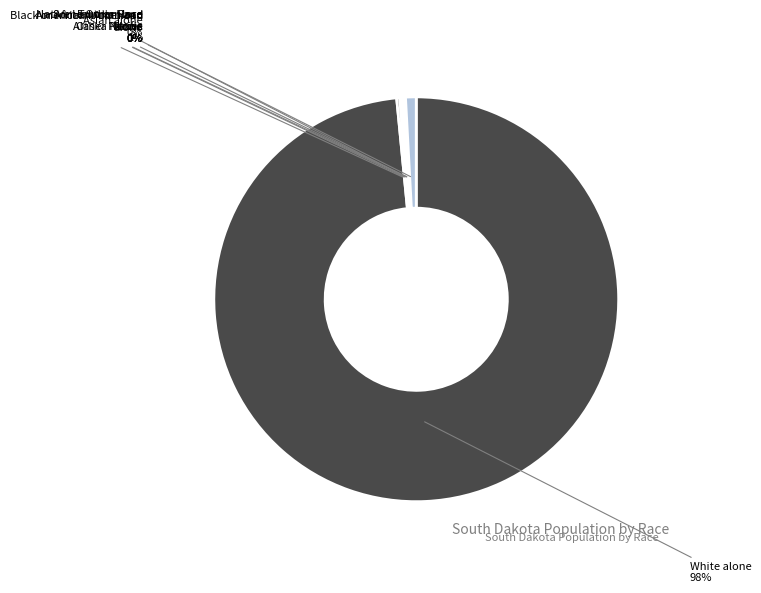

To the nearest percent, what is the average slice percentage?

14%